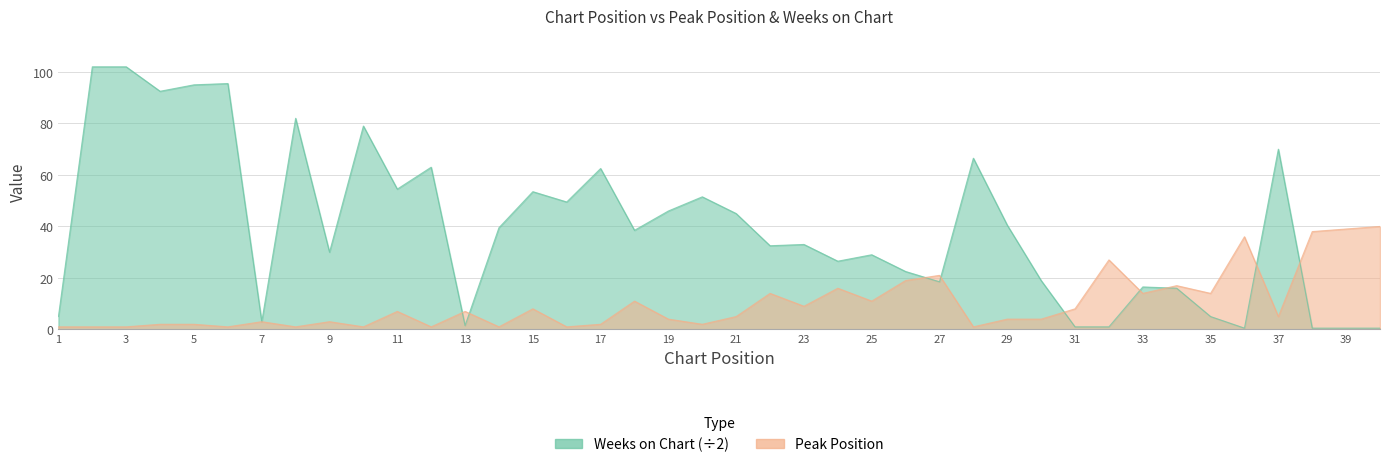

List the series in order of their overall mean, lowest first.

Peak Position, Weeks on Chart